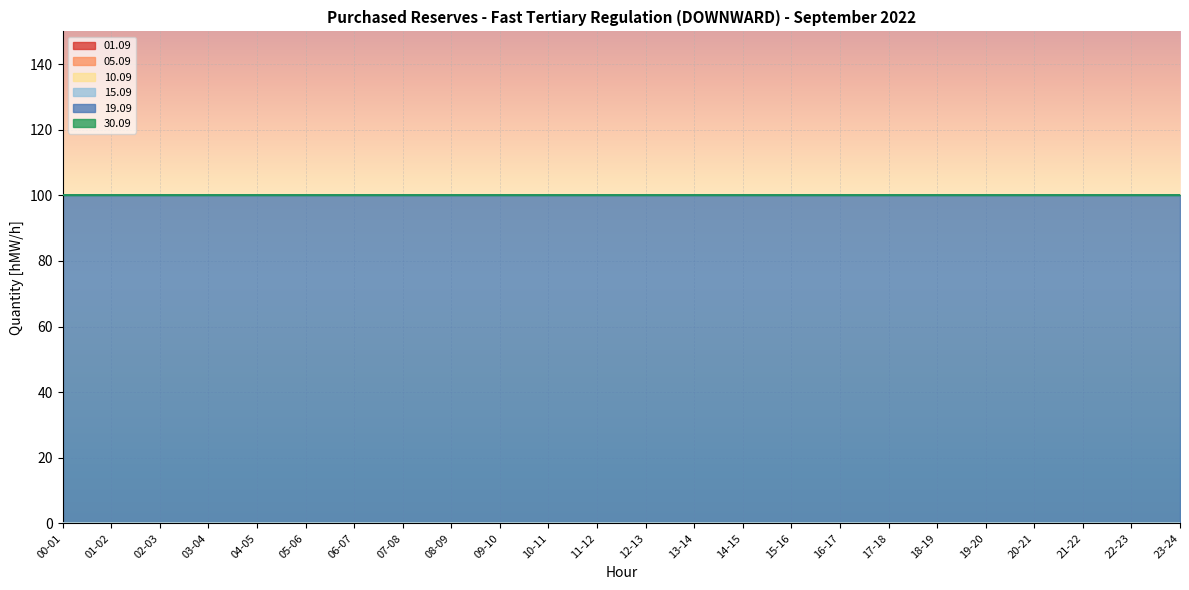

Reading left to right, list all the values displayed in this chart.

01.09: 0	0	0	0	0	0	0	0	0	0	0	0	0	0	0	0	0	0	0	0	0	0	0	0
05.09: 0	0	0	0	0	0	0	0	0	0	0	0	0	0	0	0	0	0	0	0	0	0	0	0
10.09: 0	0	0	0	0	0	0	0	0	0	0	0	0	0	0	0	0	0	0	0	0	0	0	0
15.09: 0	0	0	0	0	0	0	0	0	0	0	0	0	0	0	0	0	0	0	0	0	0	0	0
19.09: 100	100	100	100	100	100	100	100	100	100	100	100	100	100	100	100	100	100	100	100	100	100	100	100
30.09: 0	0	0	0	0	0	0	0	0	0	0	0	0	0	0	0	0	0	0	0	0	0	0	0